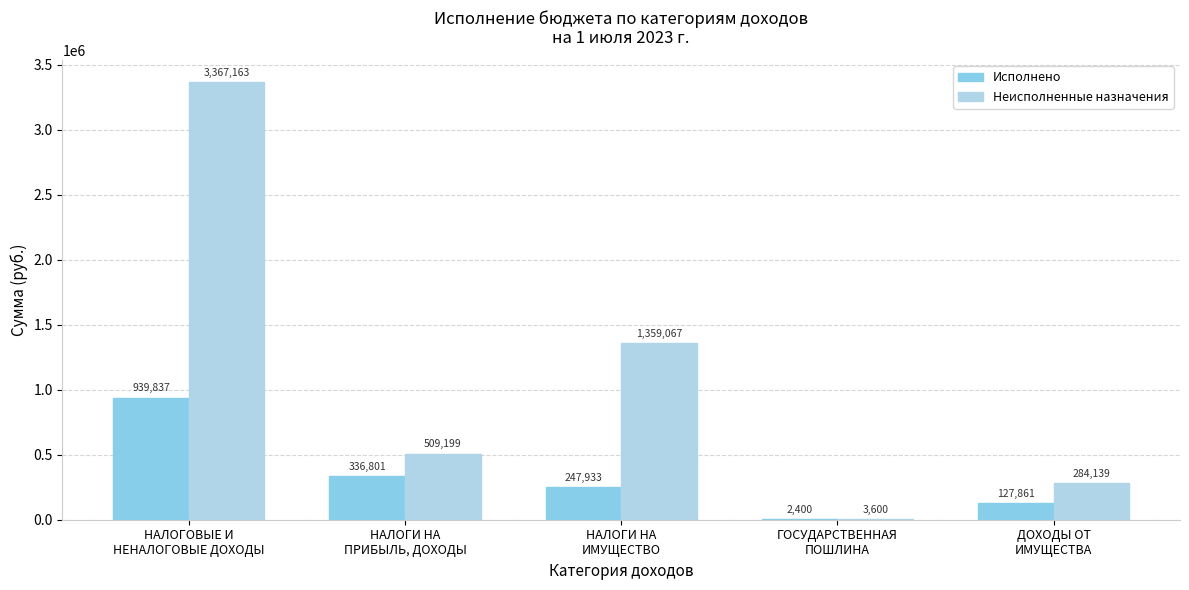

Are the bars grouped side by side (vs. stacked)?

Yes